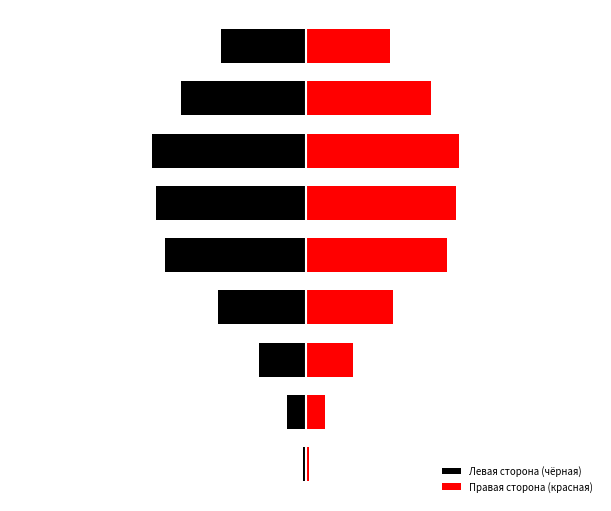

What is the value of the Левая сторона (чёрная) bar at the 5th from the left?

-5.0